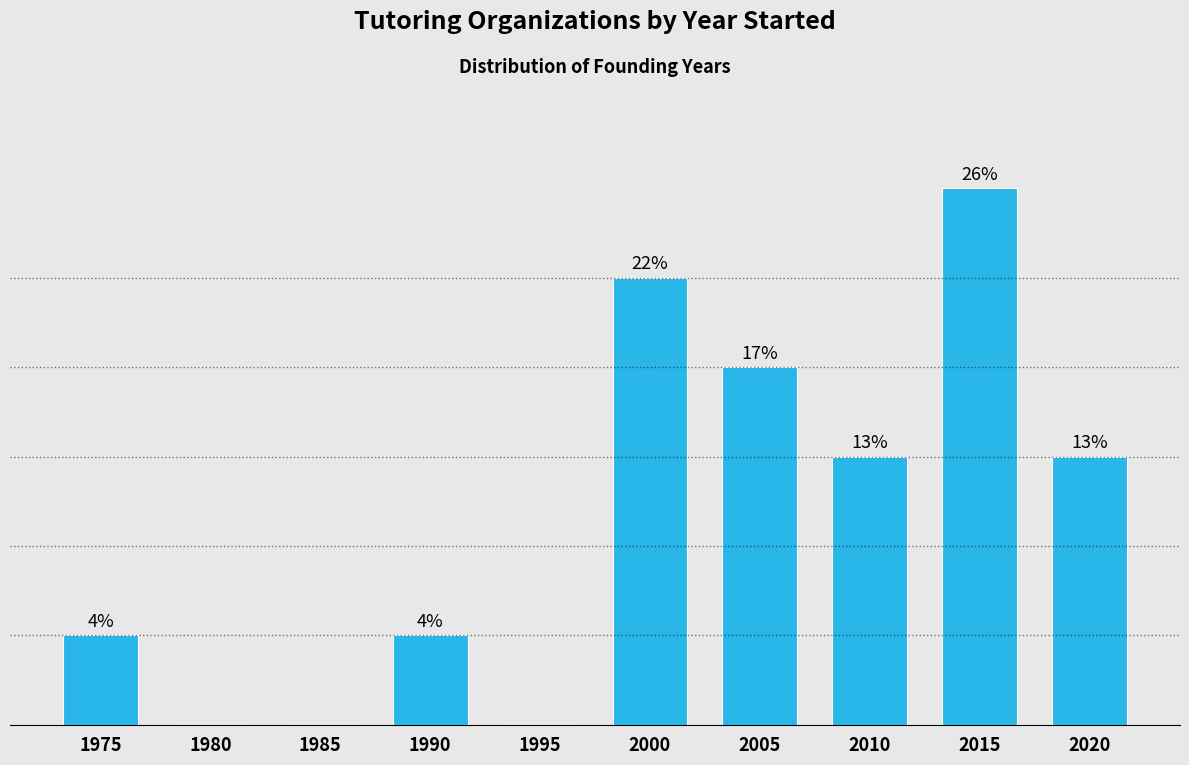

Are the bars horizontal?

No